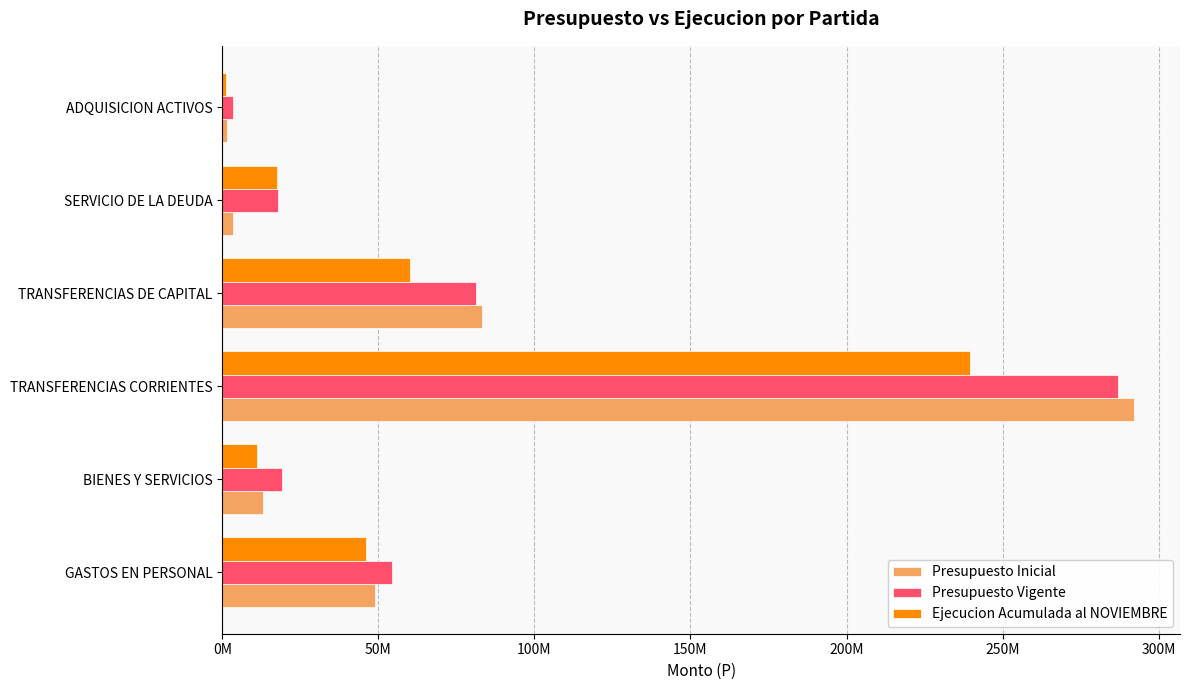

What is the value of the Presupuesto Inicial bar at the 4th from the left?

83059385